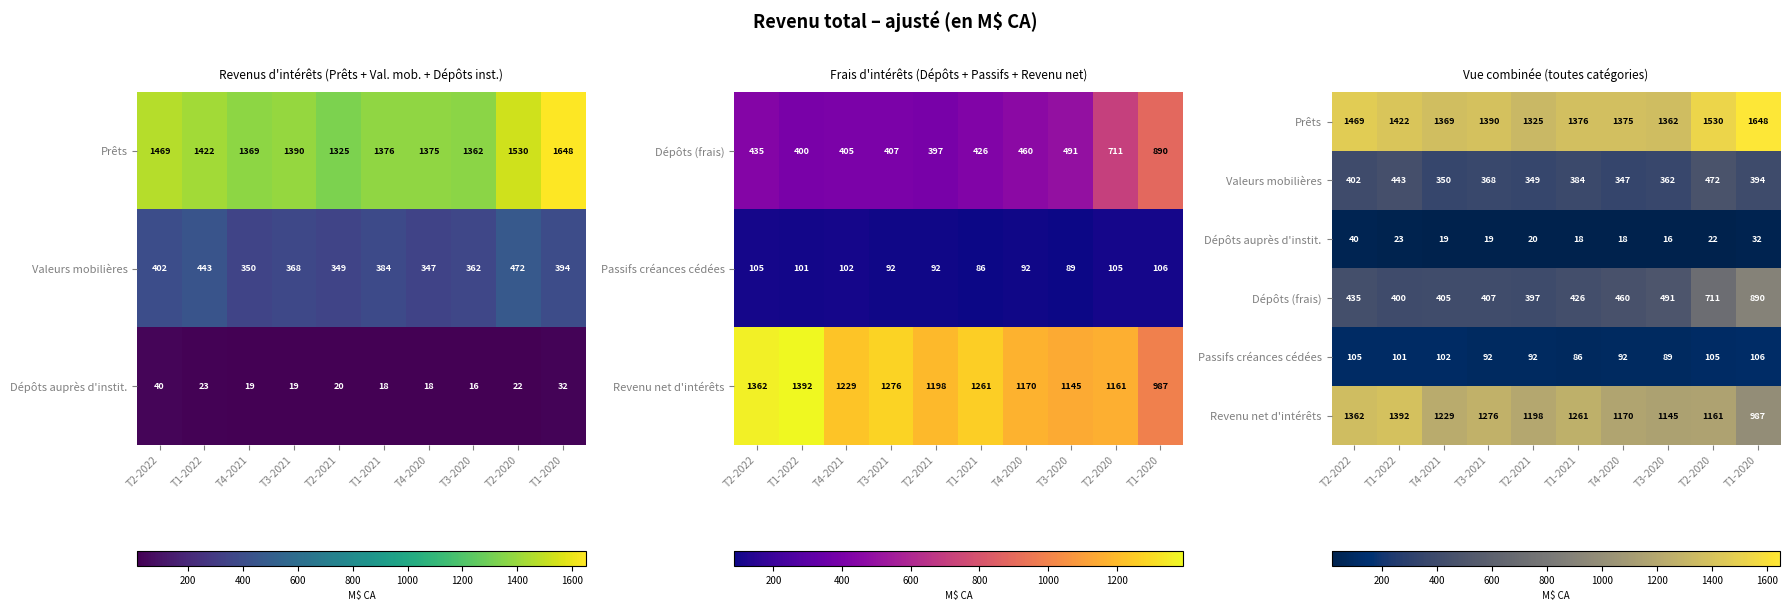

How many series are shown in this chart?

6